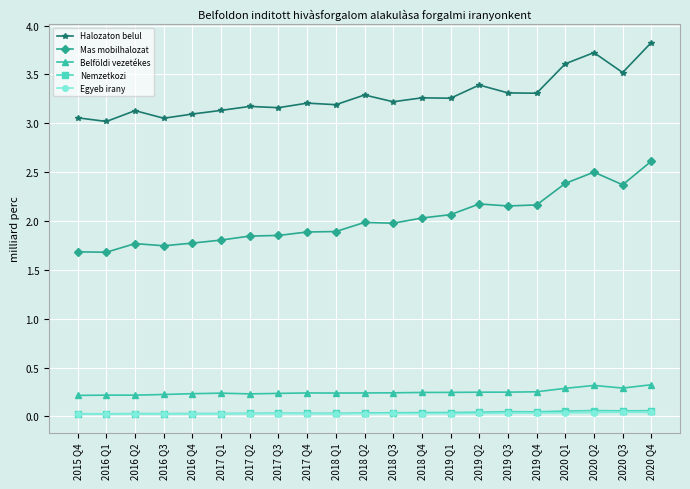

Which series has the largest range (max minus min)?

Mas mobilhalozat